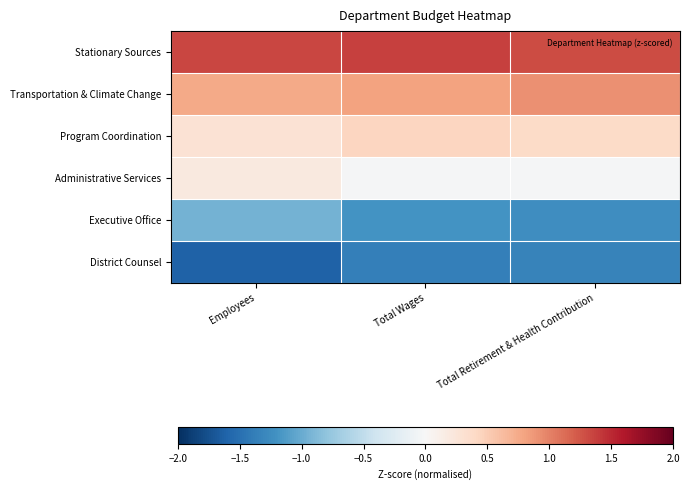

Which category has the highest value across all series?

Total Wages